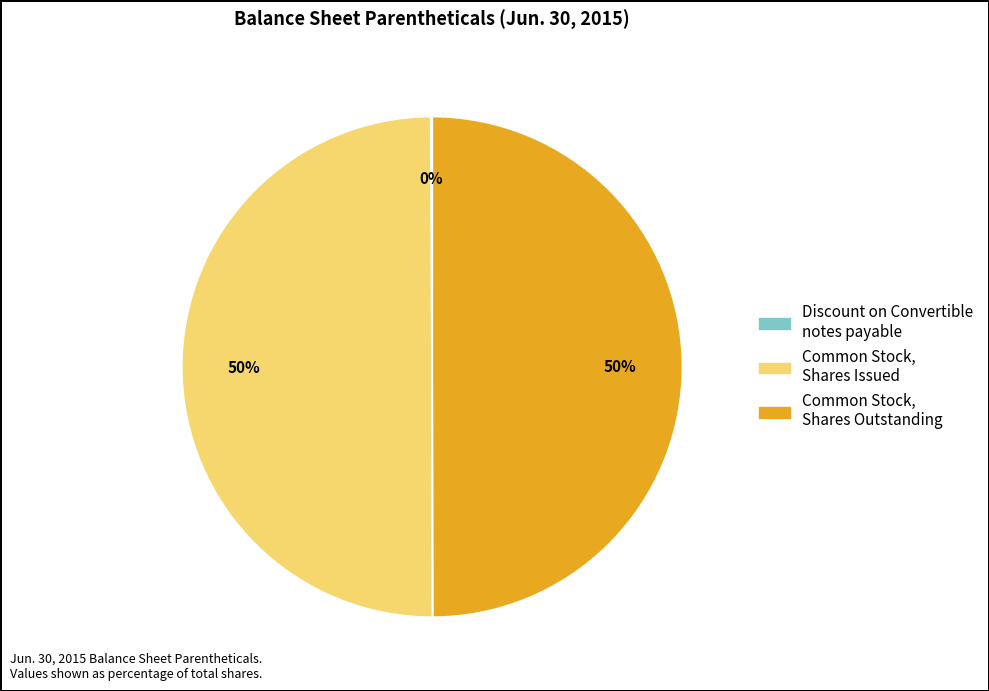

Is it true that Common Stock, Shares Issued is 50% of the pie?

True